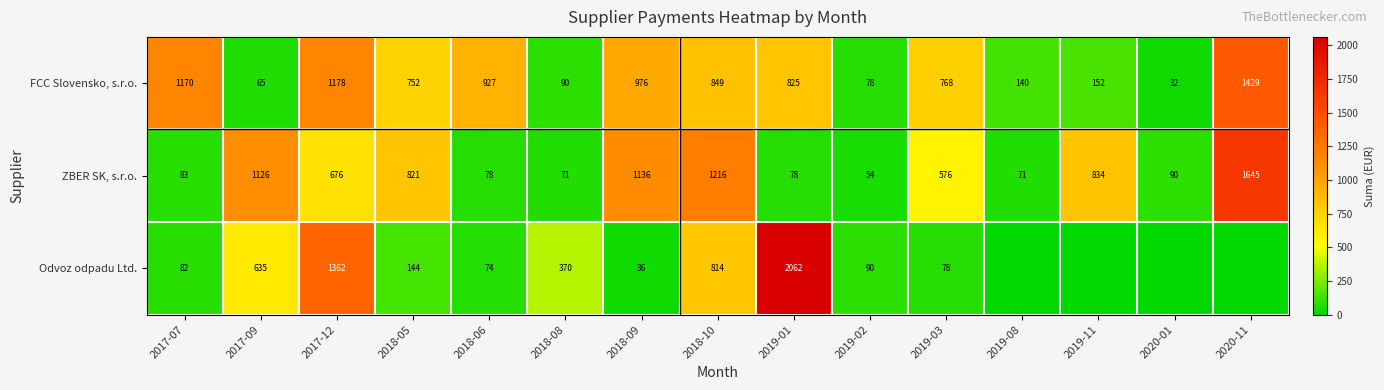

Rank the series at 2019-01 from lowest to highest value.

ZBER SK, s.r.o., FCC Slovensko, s.r.o., Odvoz odpadu Ltd.